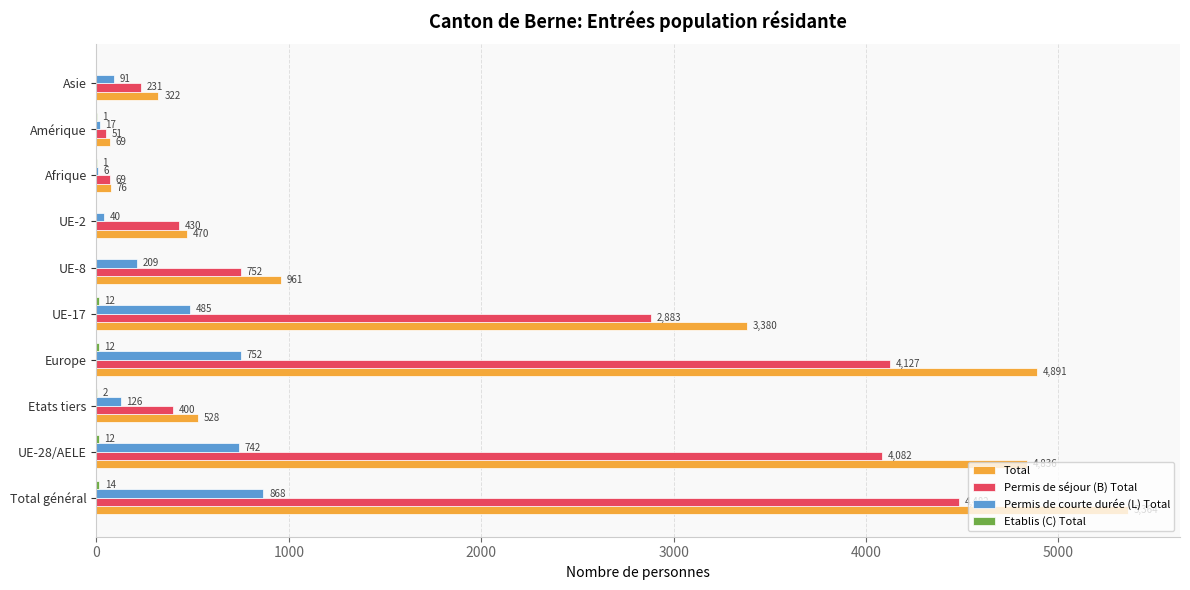

Count the number of data series in this chart.

4